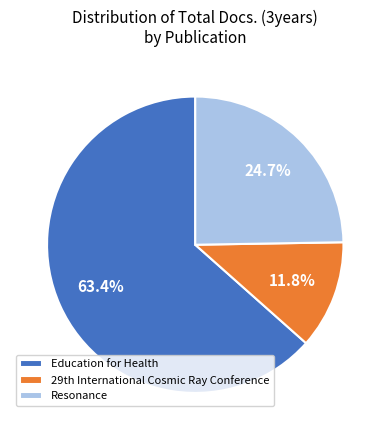

What is the smallest slice in the pie chart?

29th International Cosmic Ray Conference